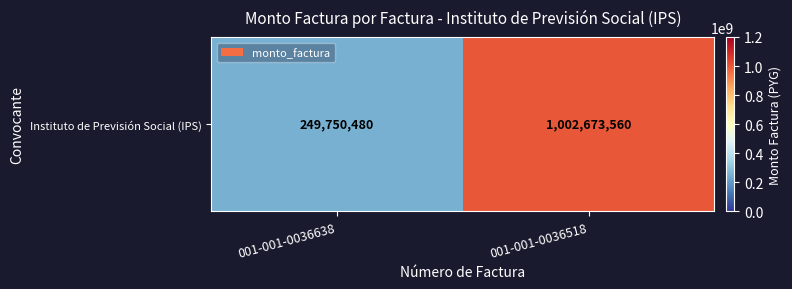

How many data points are less than 1002673560?

1